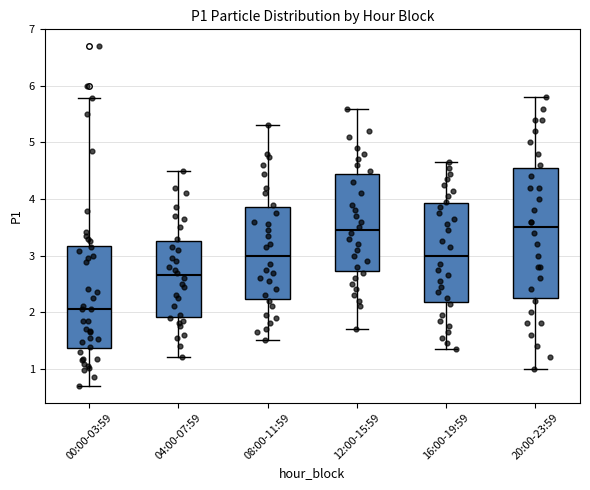

Reading left to right, read every box against the y-axis: the position of its median line, the range the box covers, and the ends of its whiskers. The values are not printed on the chart, so give them approximately, as read against the axis.

00:00-03:59: median 2.1, box 1.4 to 3.2, whiskers 0.7 to 5.8
04:00-07:59: median 2.7, box 1.9 to 3.3, whiskers 1.2 to 4.5
08:00-11:59: median 3.0, box 2.2 to 3.9, whiskers 1.5 to 5.3
12:00-15:59: median 3.5, box 2.7 to 4.5, whiskers 1.7 to 5.6
16:00-19:59: median 3.0, box 2.2 to 3.9, whiskers 1.4 to 4.7
20:00-23:59: median 3.5, box 2.3 to 4.6, whiskers 1.0 to 5.8